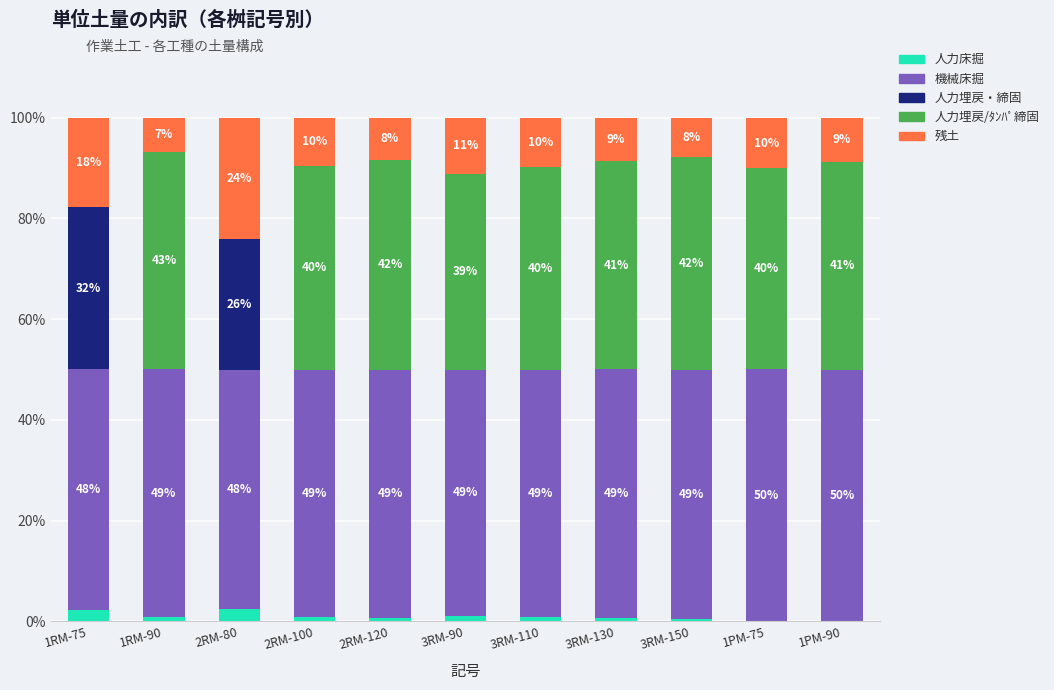

What is the total value across all series at 1PM-90?

100.0